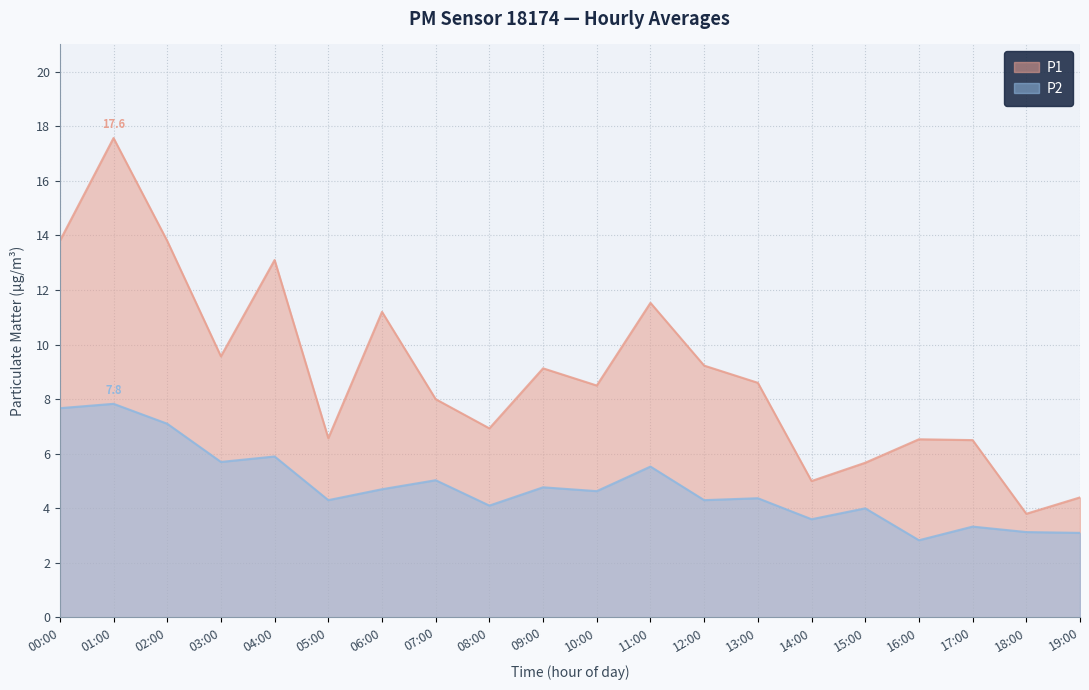

At which label is P1 closest to 10?

03:00